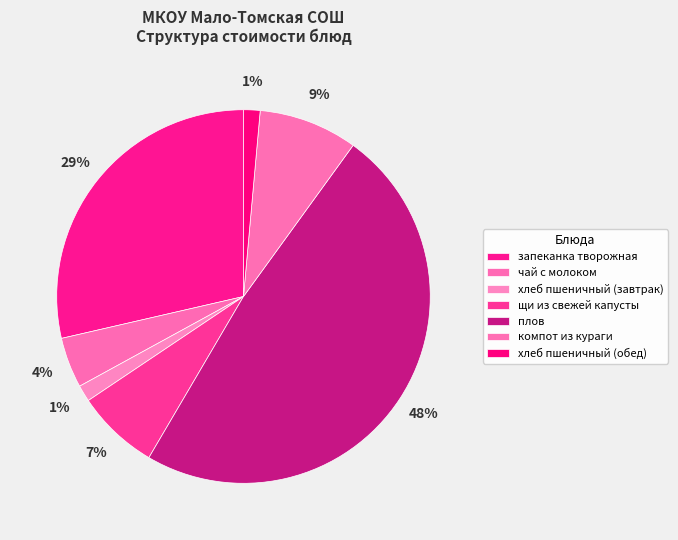

What percentage is the плов slice, to the nearest percent?

48%